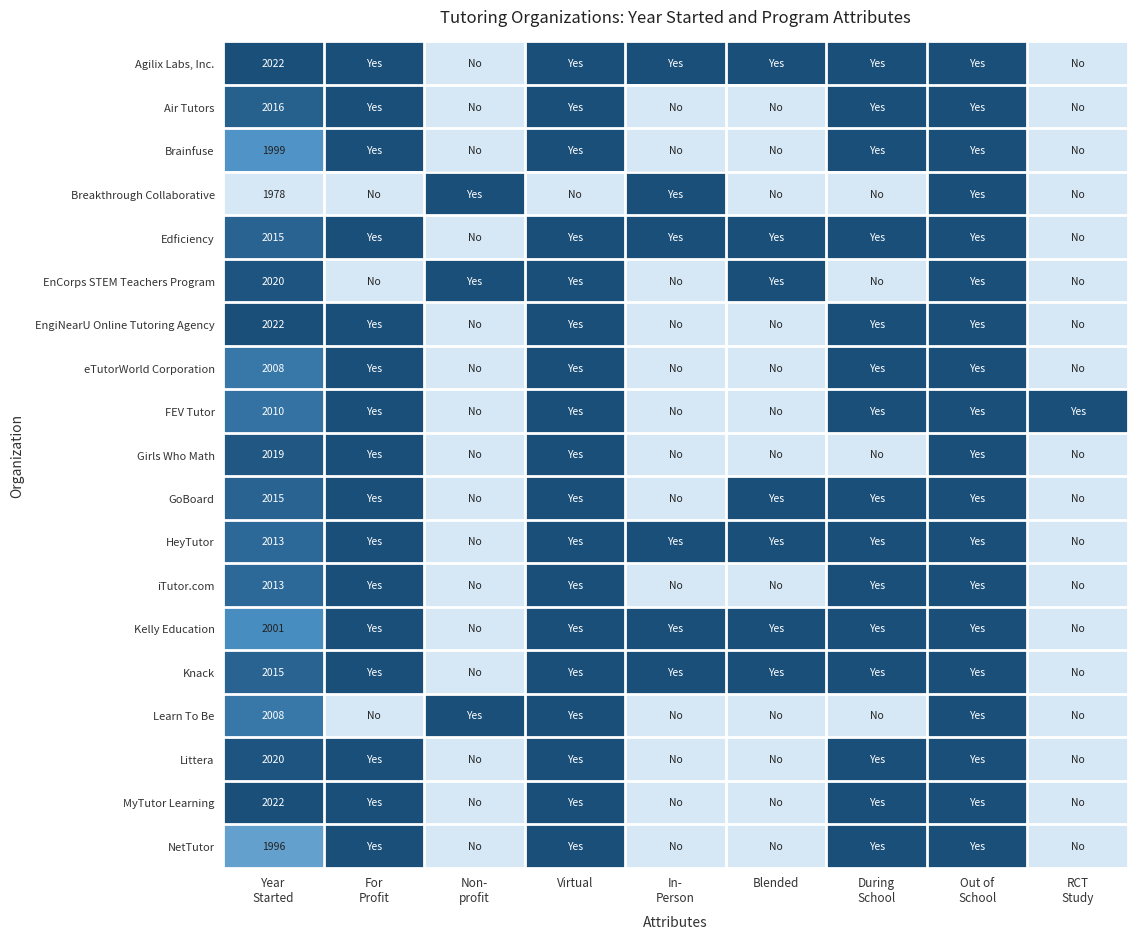

How many values in NetTutor are above zero?

5